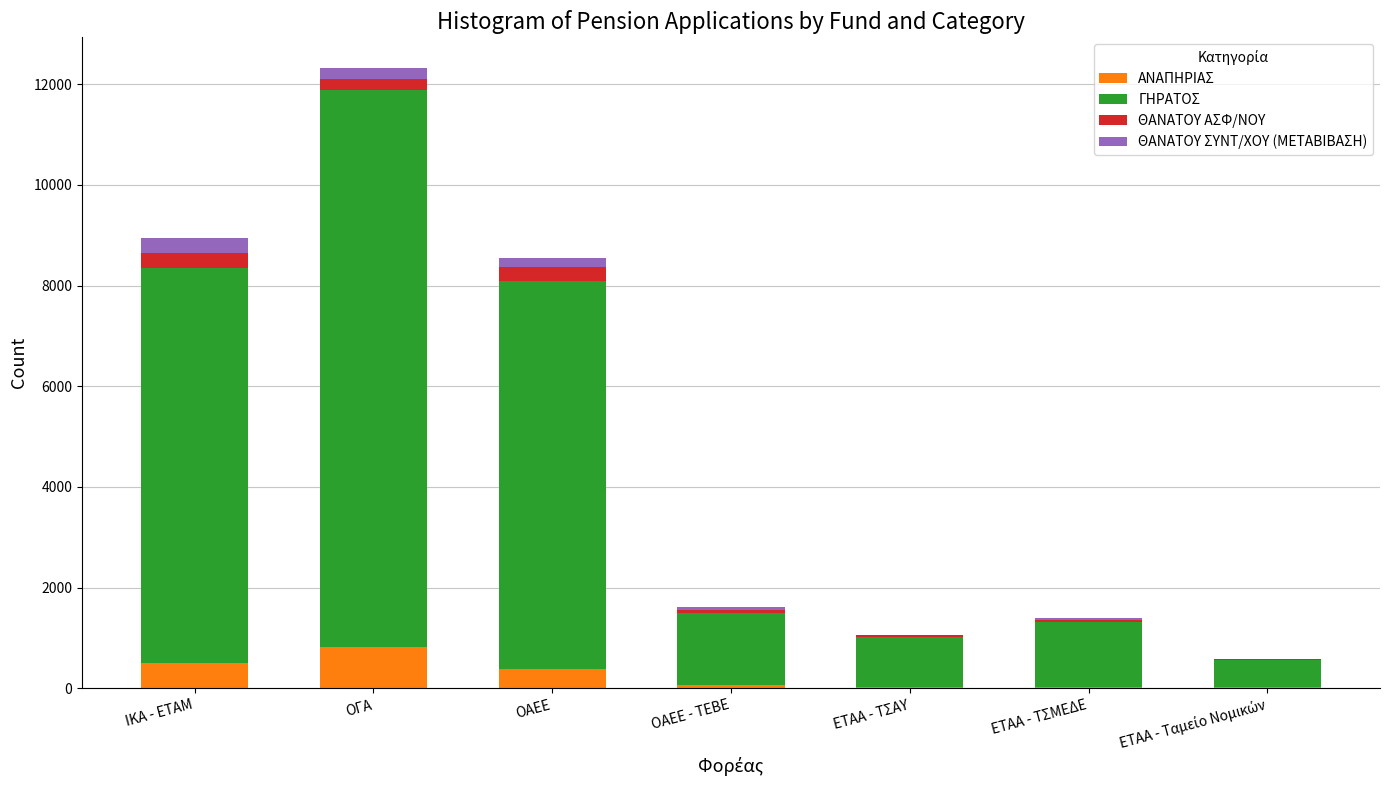

At which category is the sum across all series the highest?

ΟΓΑ